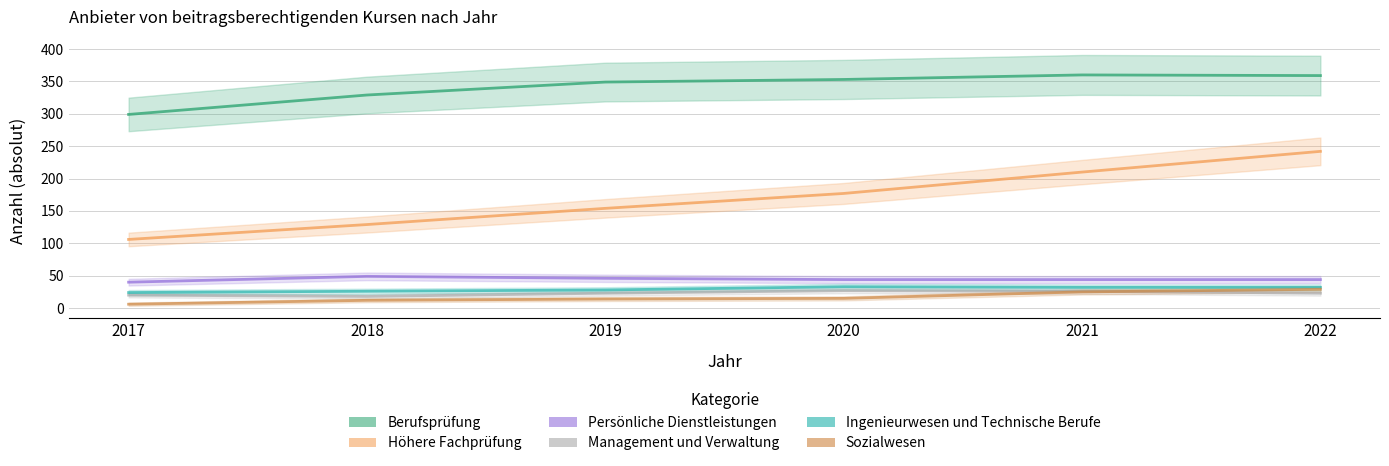

Reading right to left, what are all the values shown in this chart?

Berufsprüfung: 2022=359	2021=360	2020=353	2019=349	2018=329	2017=299
Höhere Fachprüfung: 2022=242	2021=210	2020=177	2019=154	2018=129	2017=106
Persönliche Dienstleistungen: 2022=44	2021=44	2020=44	2019=46	2018=49	2017=40
Management und Verwaltung: 2022=23	2021=26	2020=27	2019=23	2018=18	2017=20
Ingenieurwesen und Technische Berufe: 2022=32	2021=32	2020=33	2019=28	2018=26	2017=24
Sozialwesen: 2022=29	2021=25	2020=15	2019=14	2018=12	2017=6